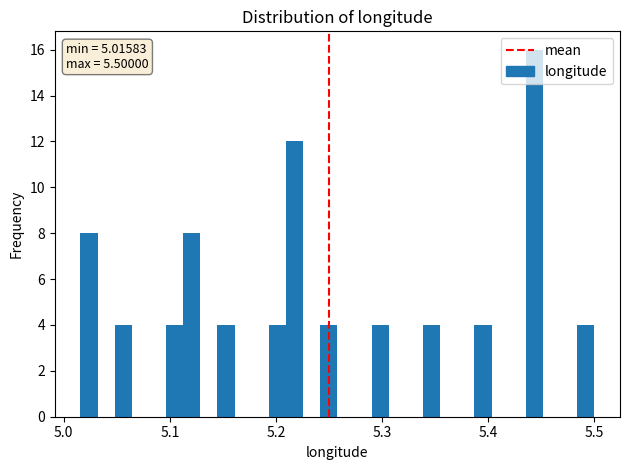

Read against the x-axis, roughly where is the centre of the tallest bar?

5.44